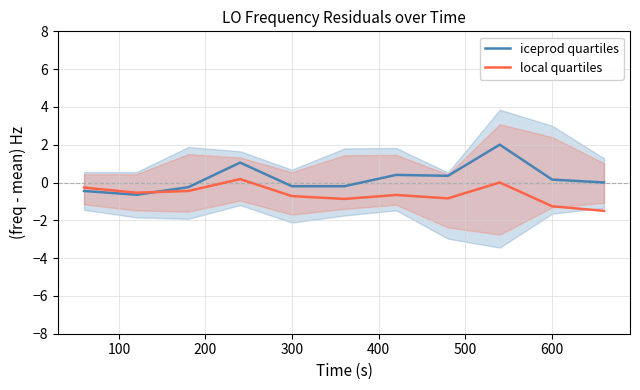

How many lines are shown in the chart?

2